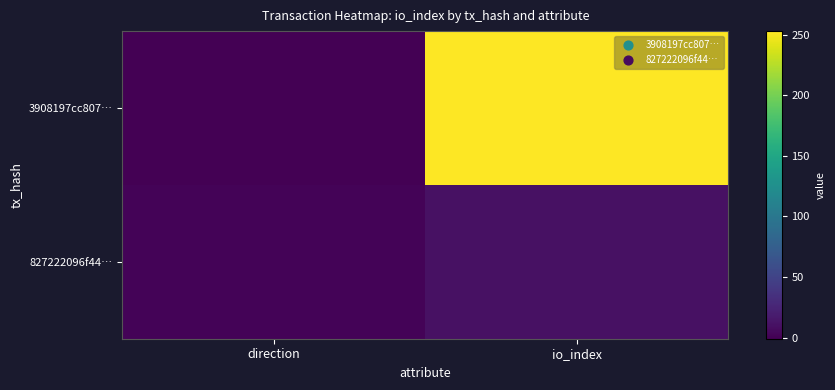

Reading left to right, what are all the values shown in this chart?

3908197cc807…: direction=-1	io_index=253
827222096f44…: direction=1	io_index=10